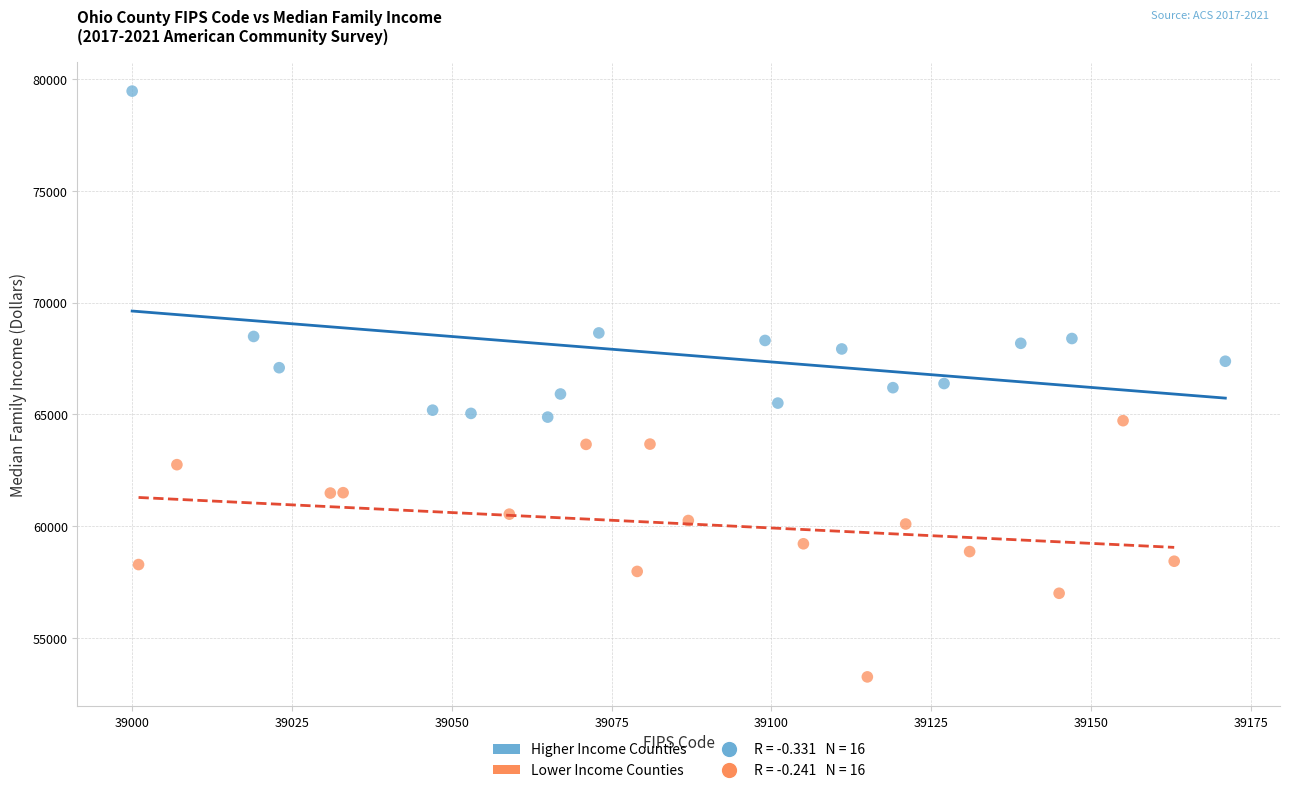

Which series has the widest spread of Y values?

Higher Income Counties